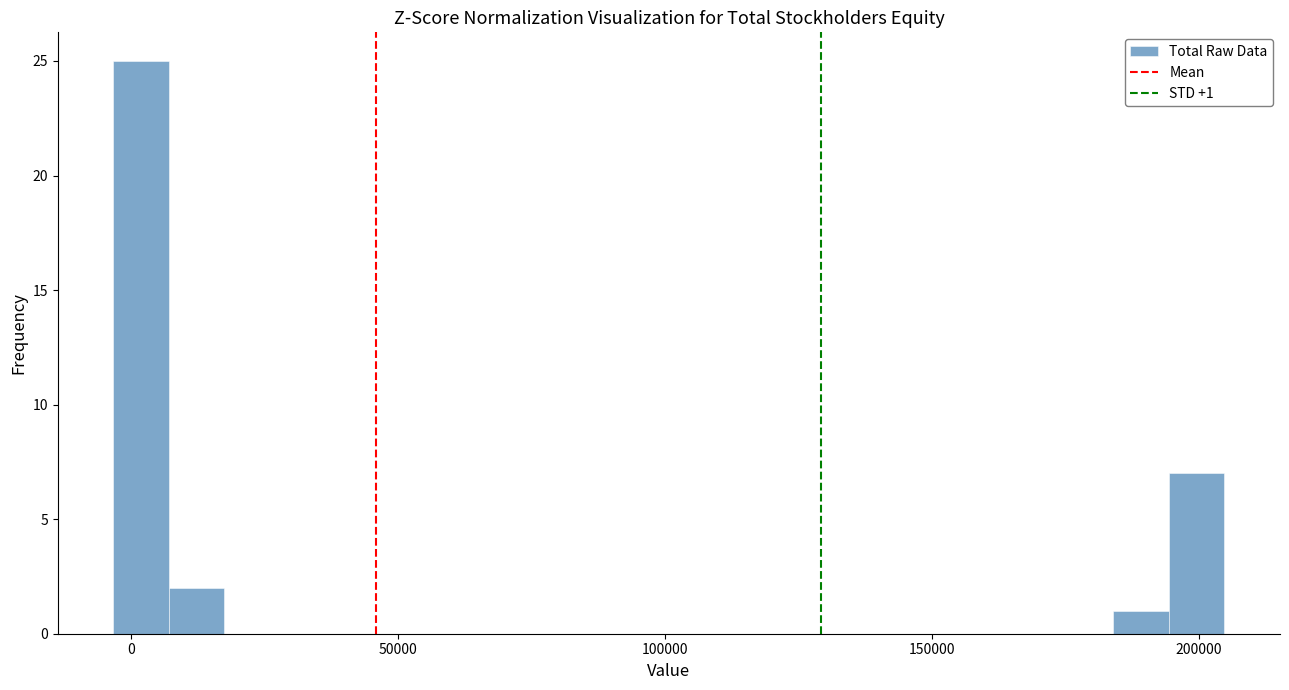

Around what value on the x-axis is the tallest bar? Give the approximate position of its centre, as read against the axis.

0